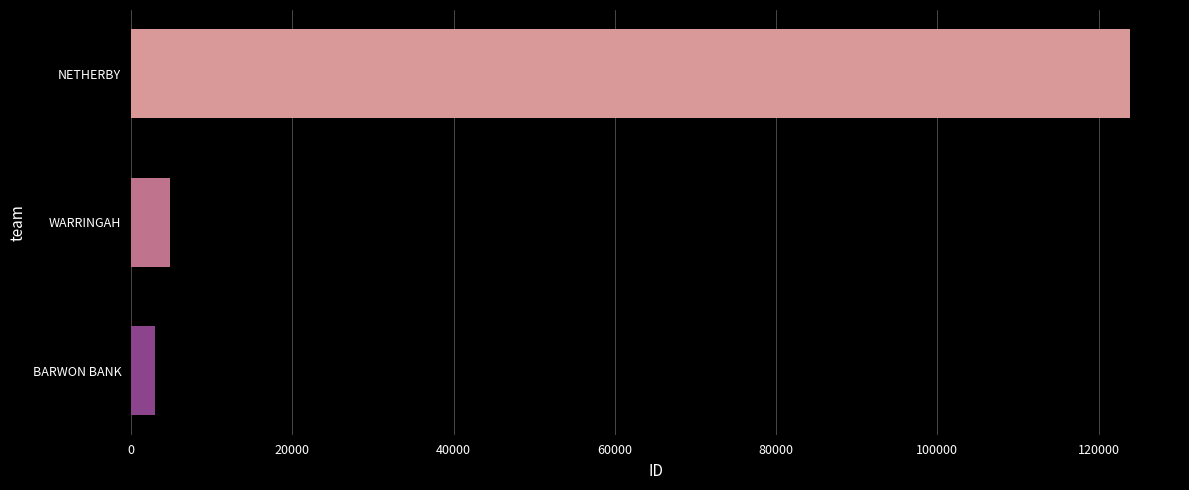

True or false: the data shows 2934 at BARWON BANK.

True